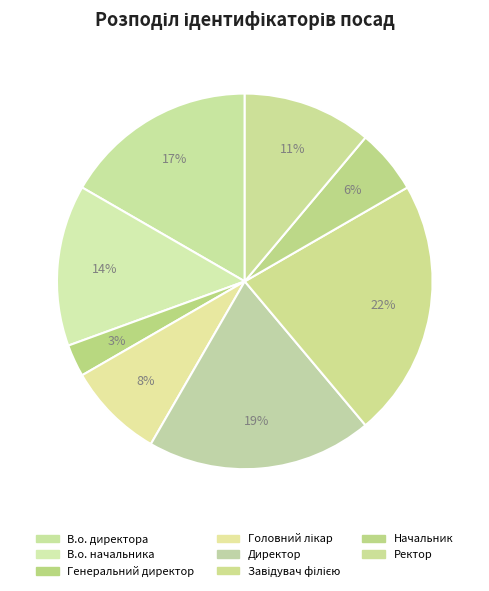

How many slices are in this pie chart?

8